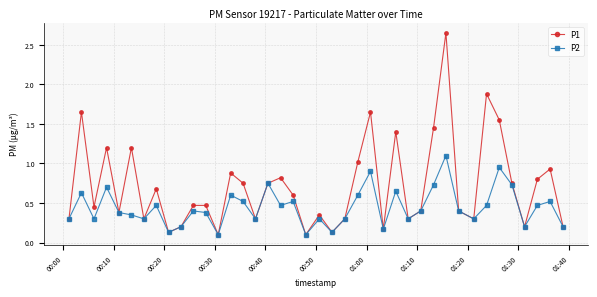

True or false: P2 has more than 2 points higher than both neighbors.

True